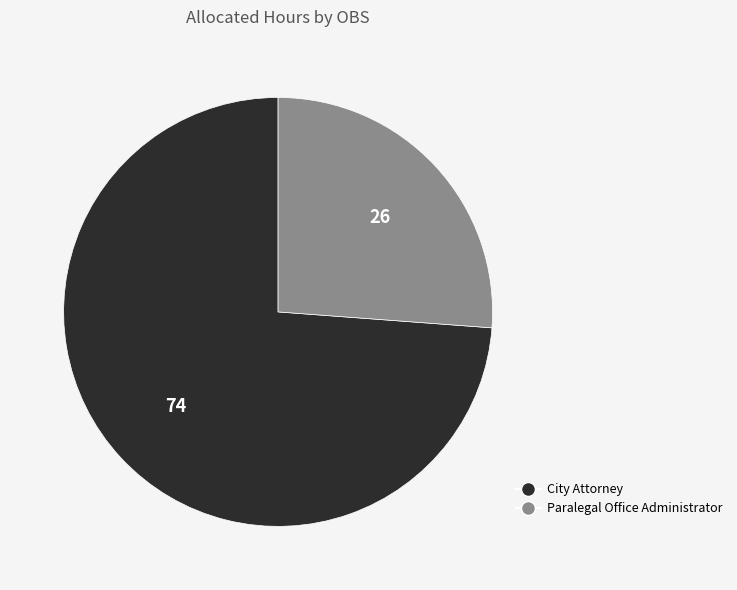

Do City Attorney and Paralegal Office Administrator together represent more than half of the pie?

Yes